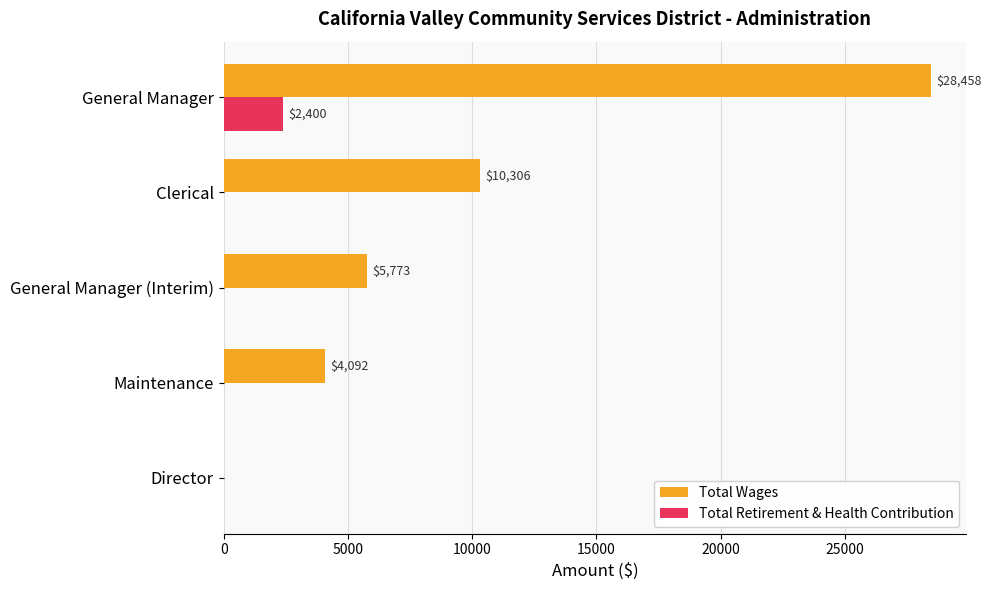

How many values in Total Retirement & Health Contribution are above zero?

1